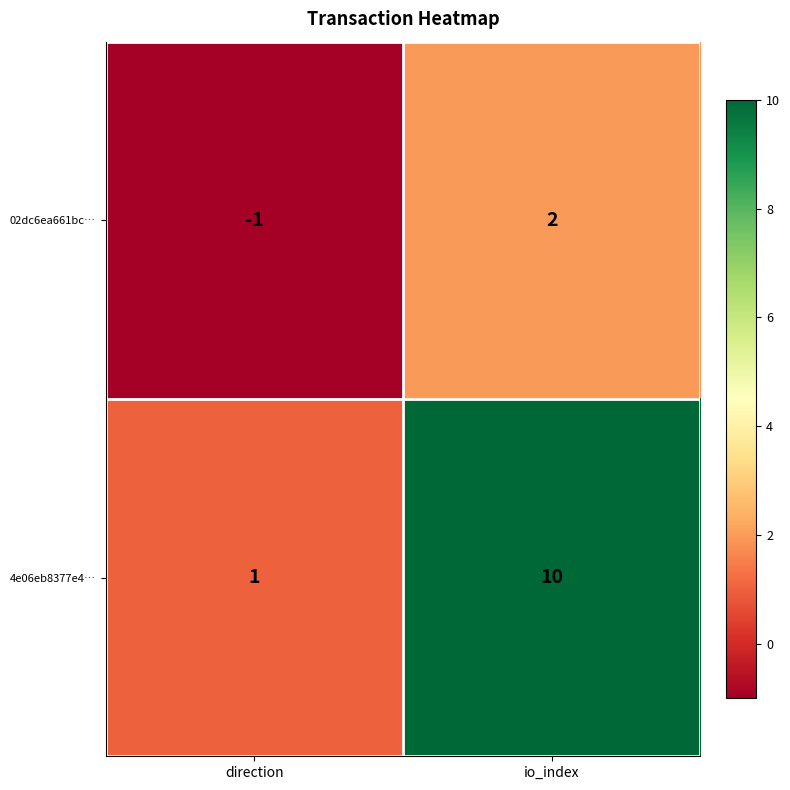

What is the difference between the highest and lowest values at io_index?

8